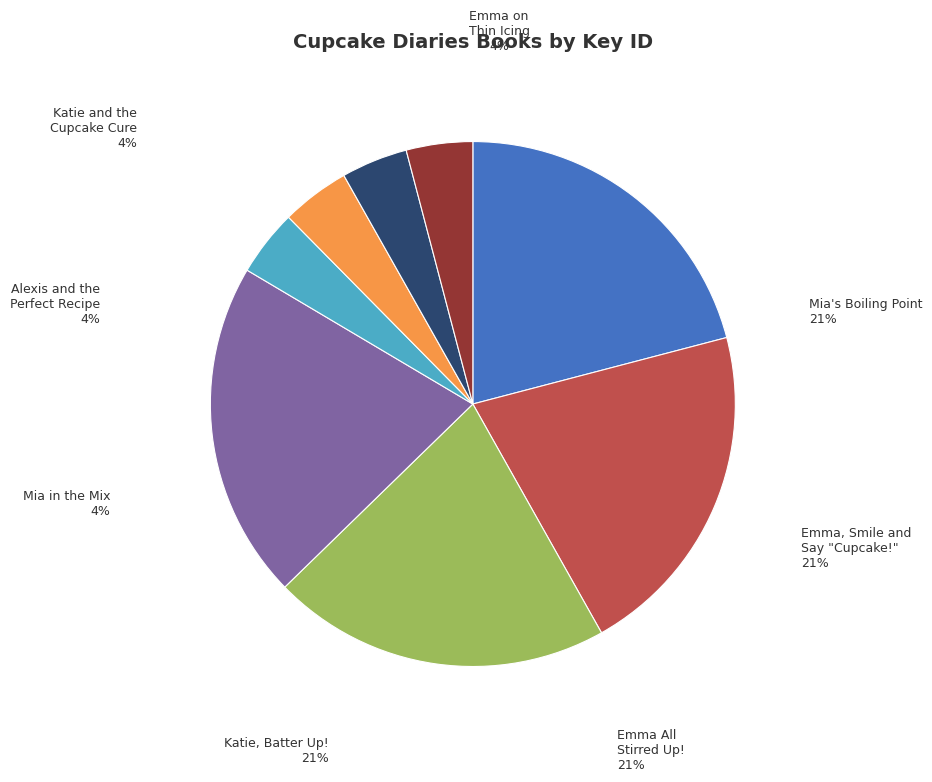

To the nearest percent, what portion does Emma All Stirred Up! represent?

21%